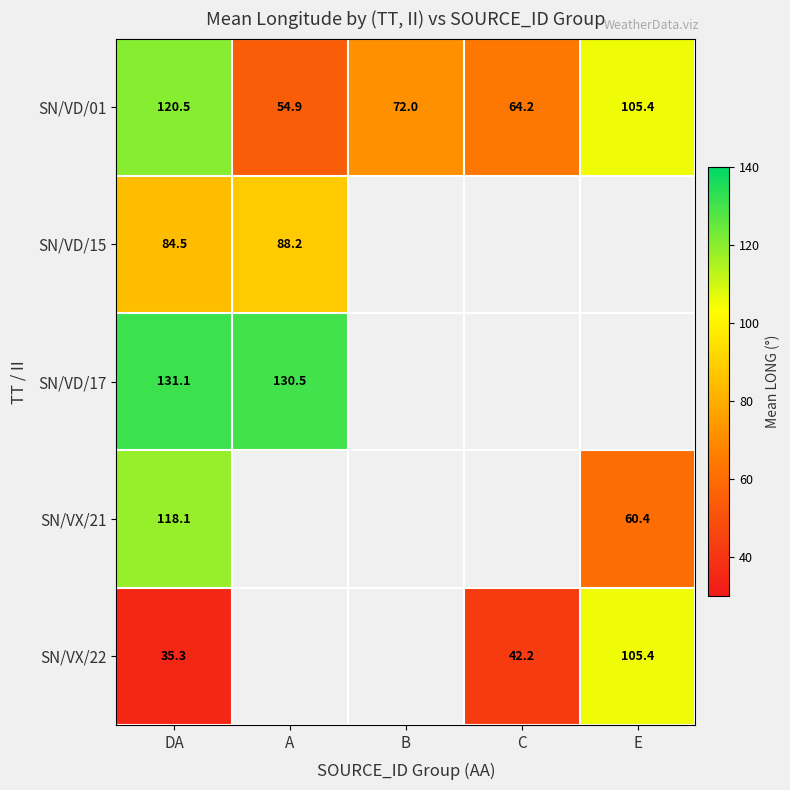

What is the sum of all SN/VD/01 values?

417.0